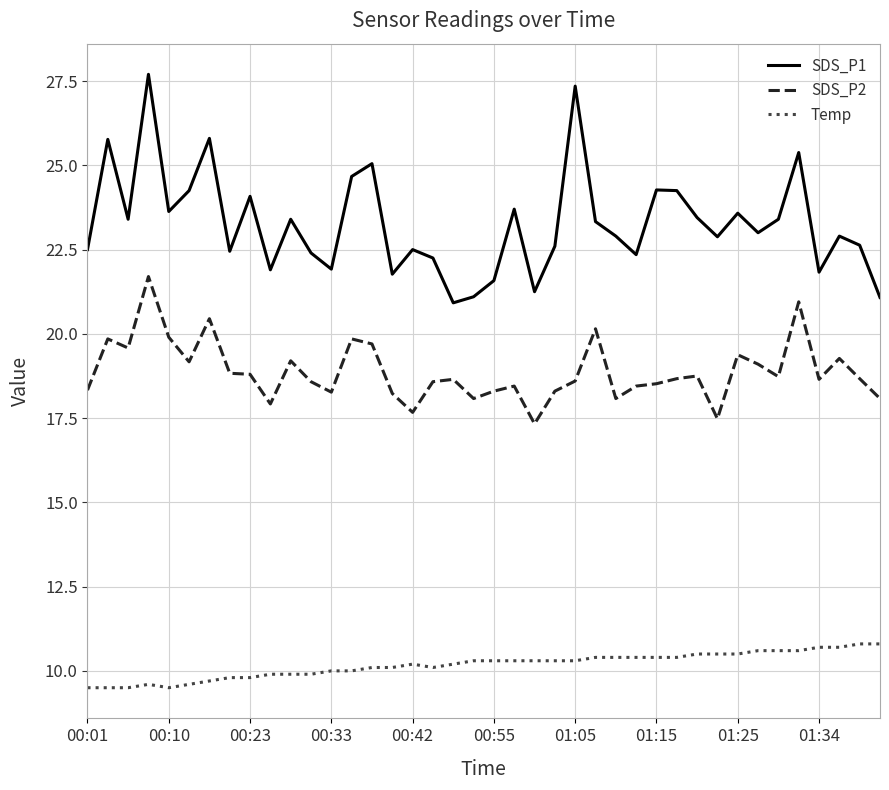

True or false: Temp and SDS_P1 cross at least once.

False